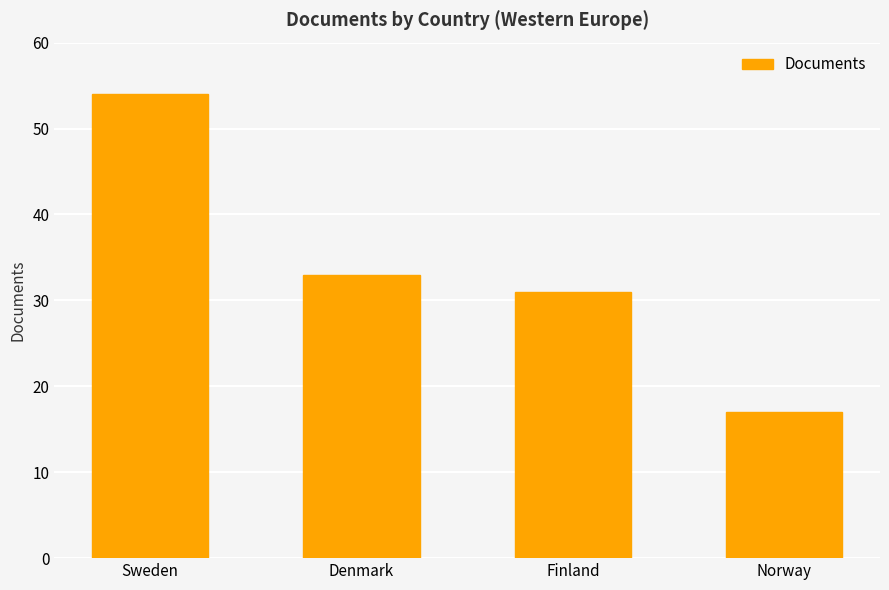

Reading left to right, list all the values displayed in this chart.

Sweden=54	Denmark=33	Finland=31	Norway=17